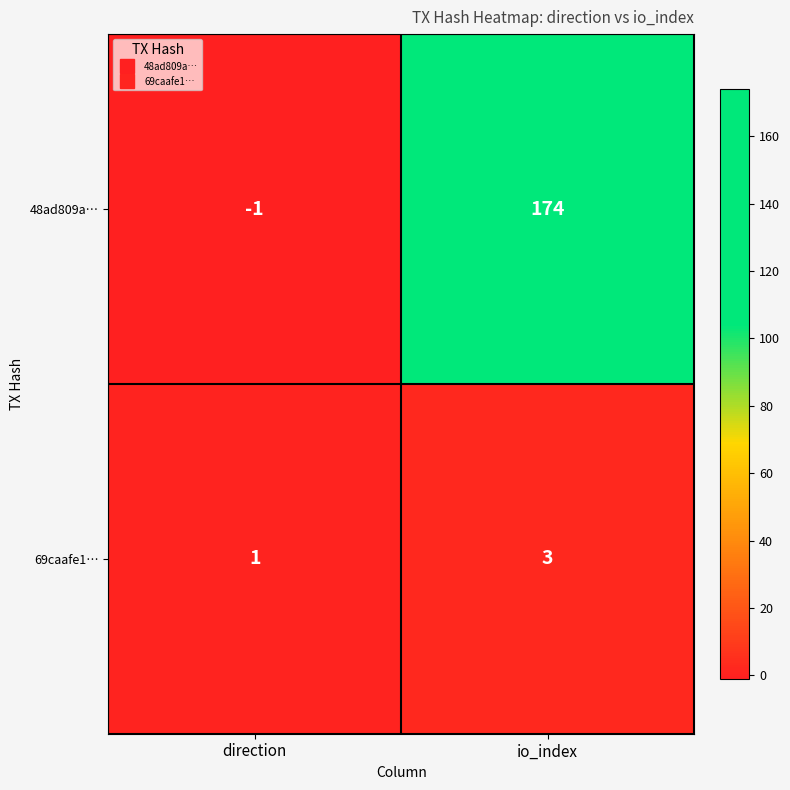

Between direction and io_index, which series saw the biggest shift?

48ad809a…